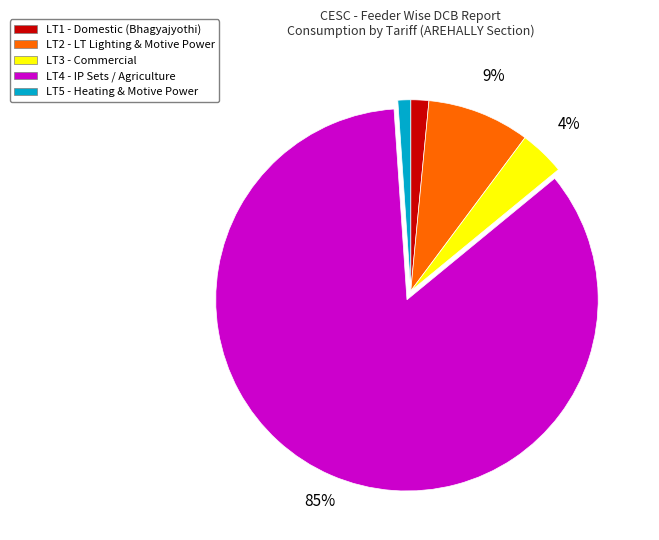

Between LT4 - IP Sets / Agriculture and LT3 - Commercial, which is larger?

LT4 - IP Sets / Agriculture